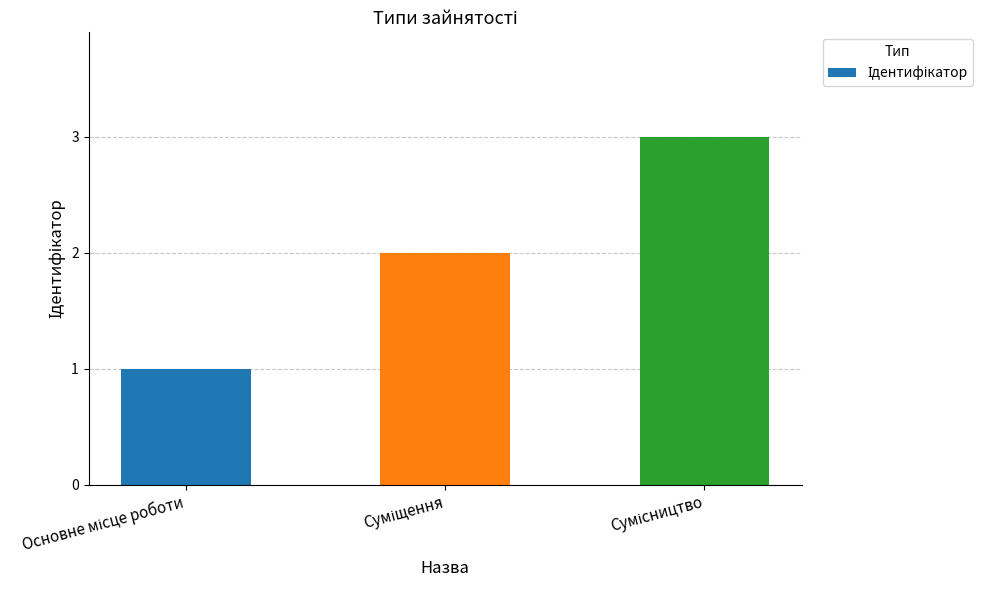

What is the maximum value shown in the chart?

3